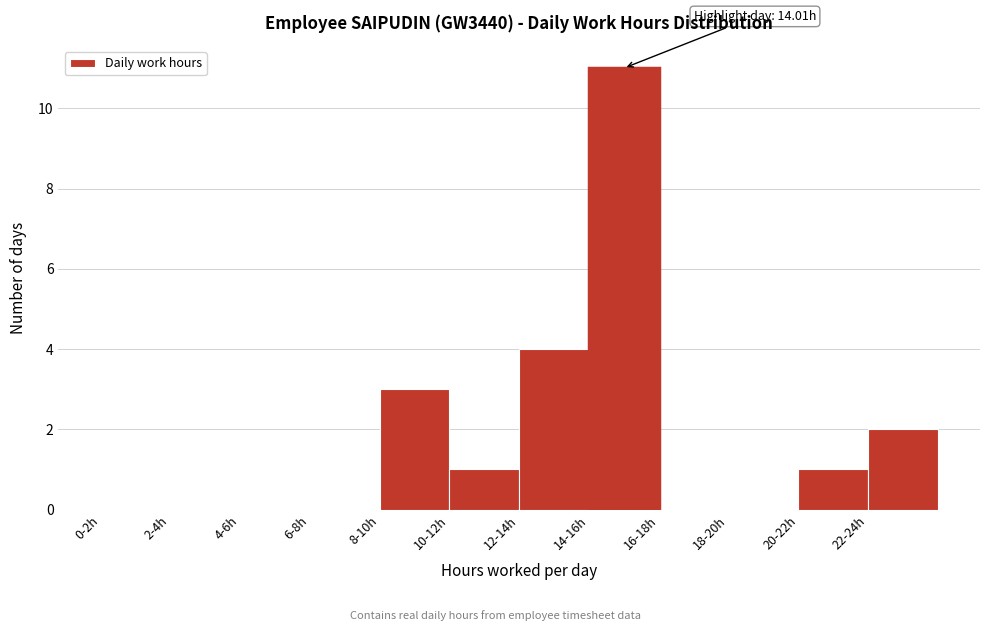

Reading left to right, extract all data points from this chart.

0-2h=0	2-4h=0	4-6h=0	6-8h=0	8-10h=3	10-12h=1	12-14h=4	14-16h=11	16-18h=0	18-20h=0	20-22h=1	22-24h=2